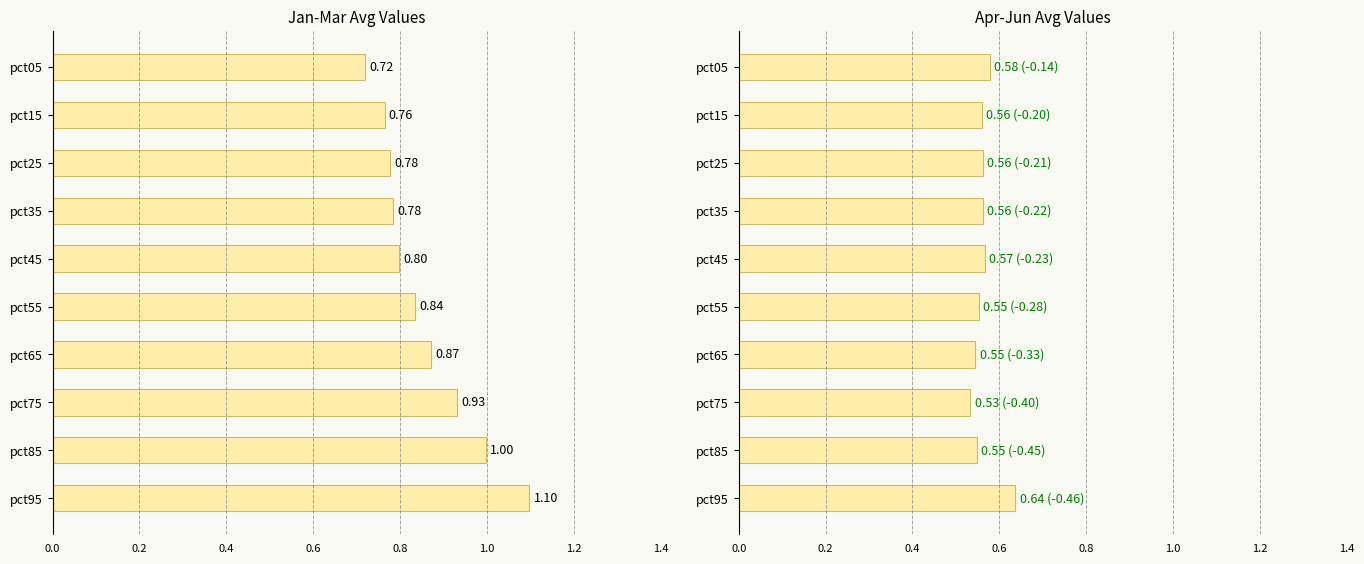

Is the value of Apr-Jun avg at pct95 greater than the value of Jan-Mar avg at pct05?

No